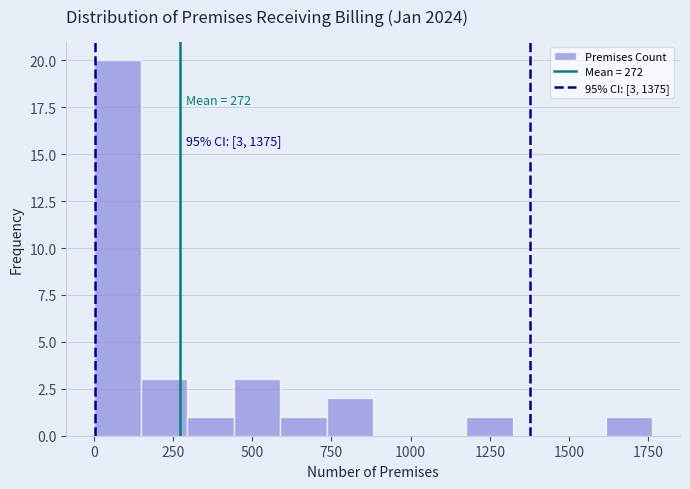

Around what value on the x-axis is the tallest bar? Give the approximate position of its centre, as read against the axis.

100